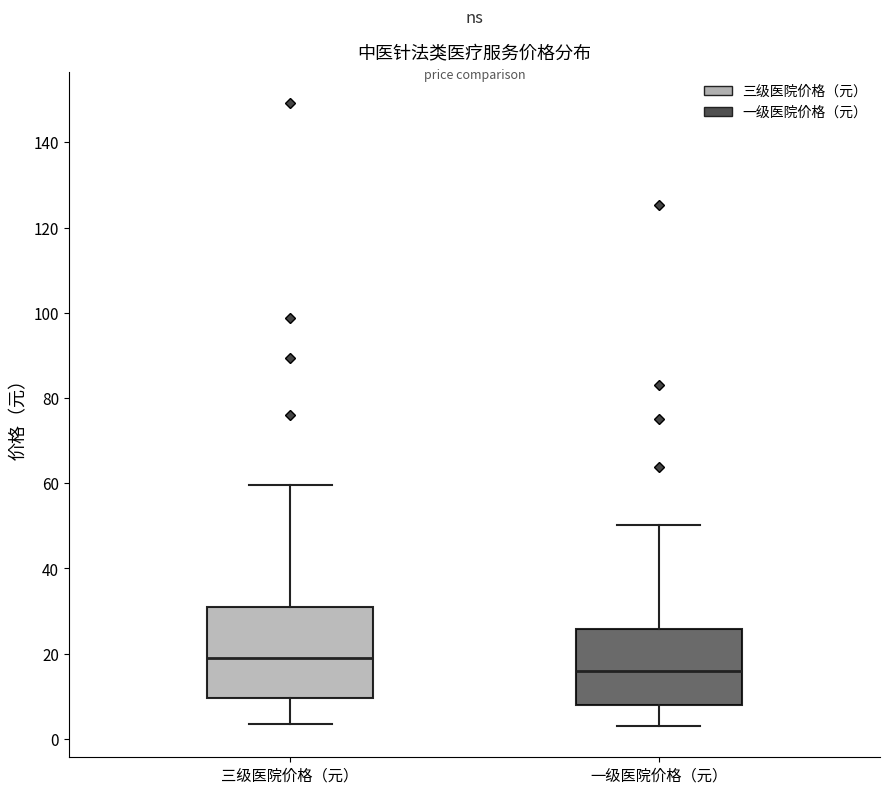

Which box has the highest median line?

三级医院价格（元）